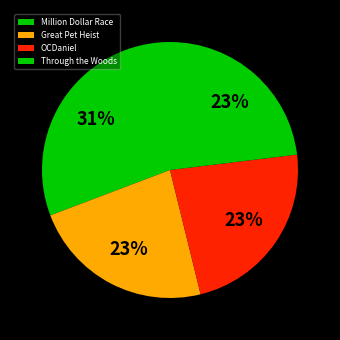

To the nearest percent, what percentage of the pie is Through the Woods?

23%